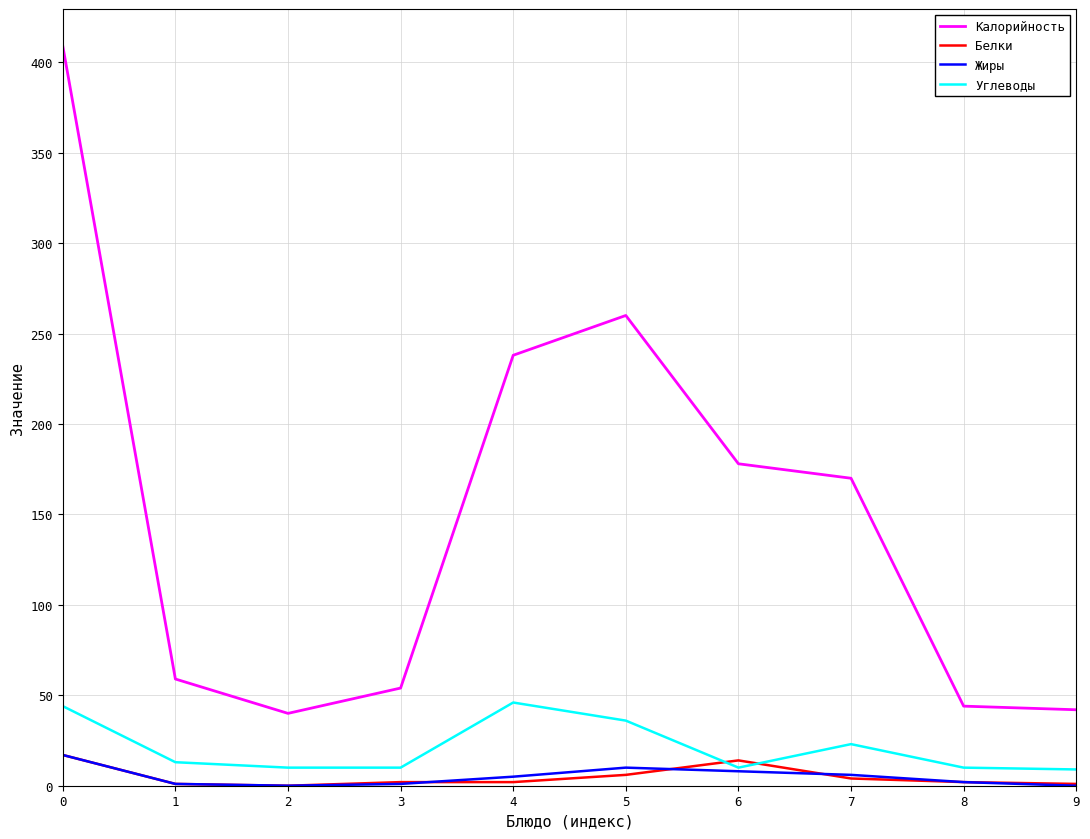

Between 4 and 5, which series saw the biggest shift?

Калорийность